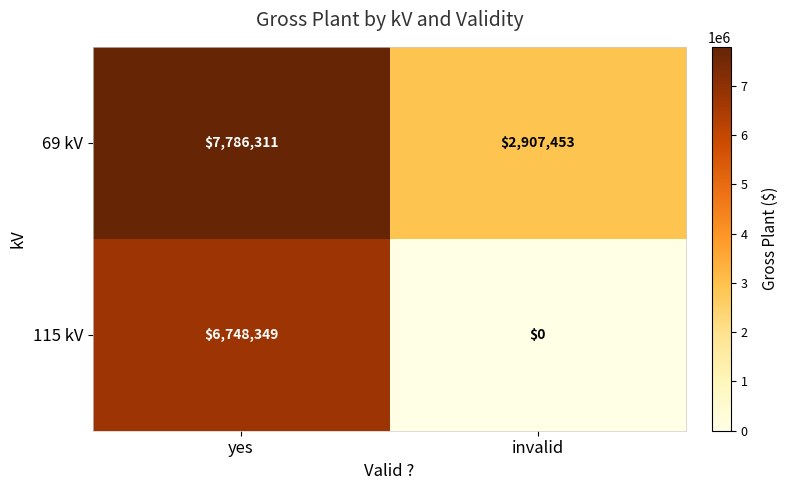

What is the average value of the 69 kV series?

5346882